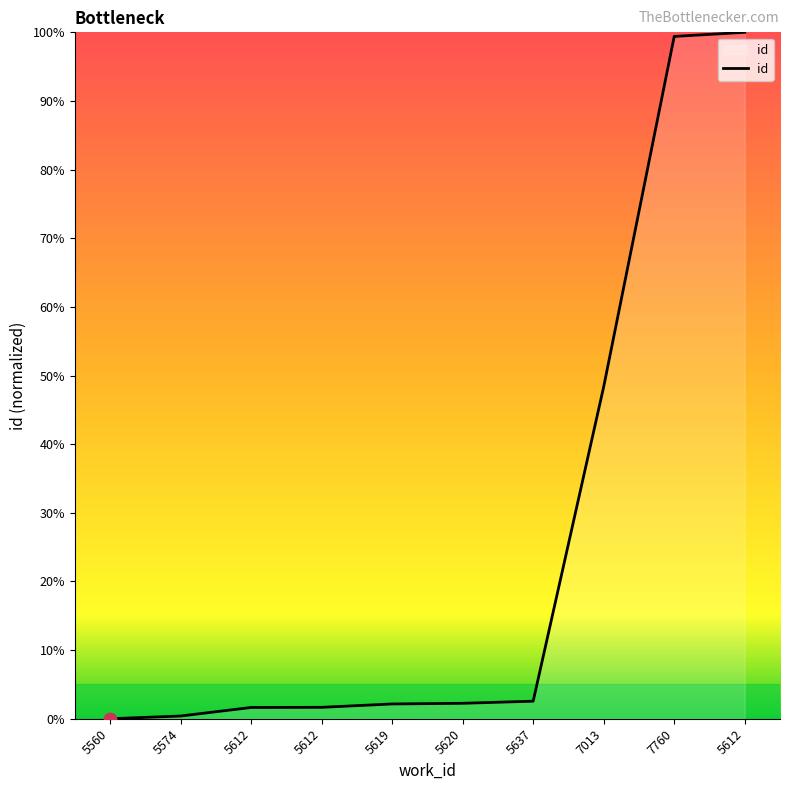

Between 5574 and 5620, which is larger?

5620